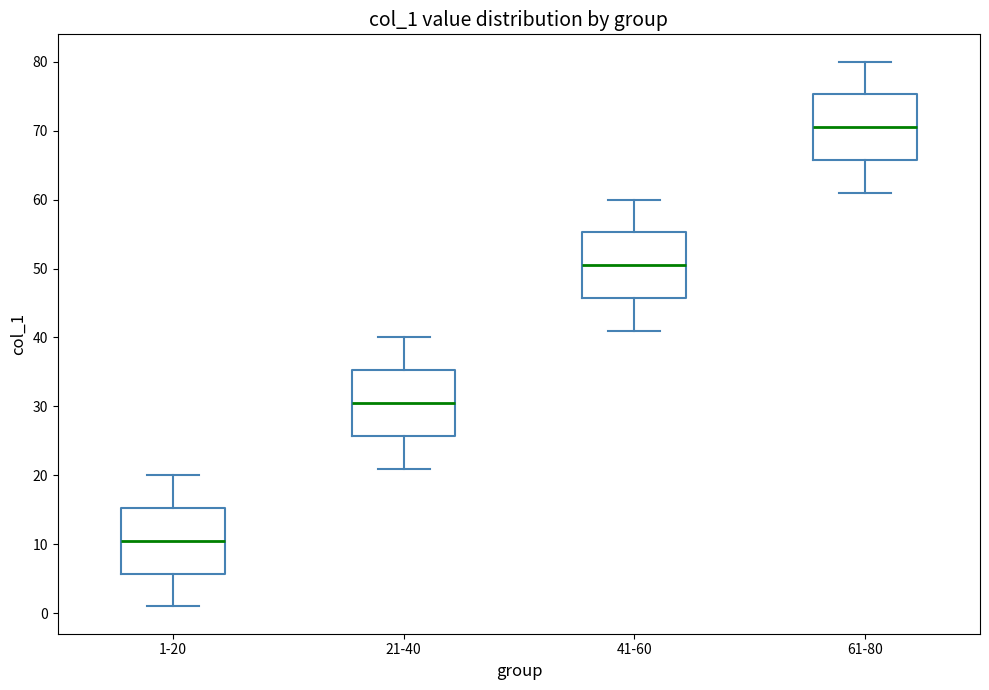

Which box has the lowest median line?

1-20